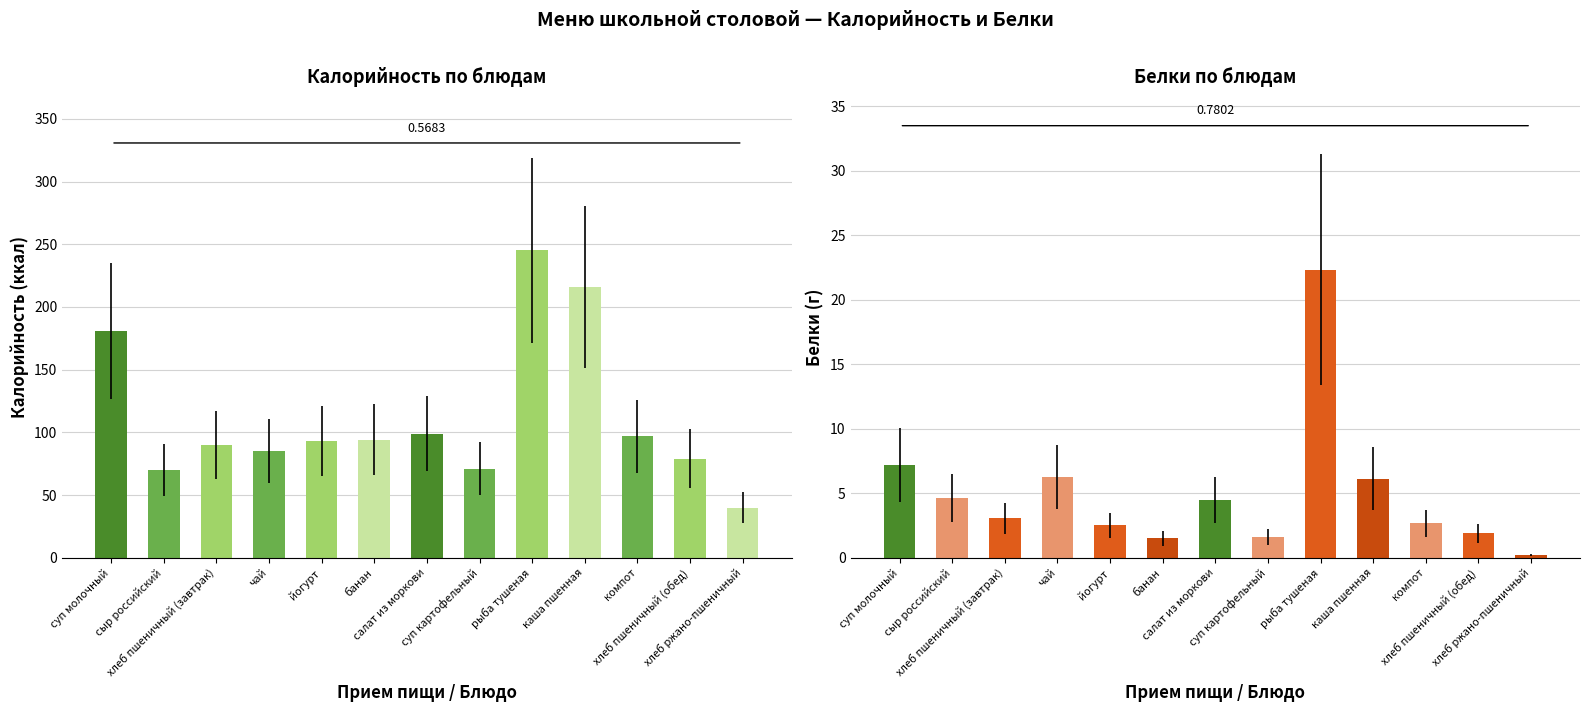

Rank the series by their maximum value, from lowest to highest.

Белки, Калорийность